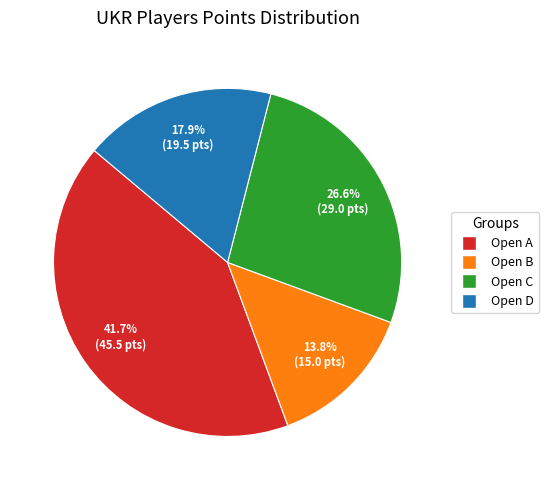

Does any single category account for the majority?

No